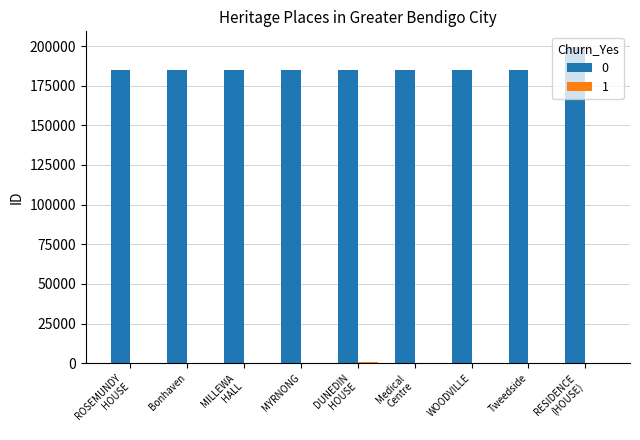

The 0 series shows 288992 at WOODVILLE. True or false?

False